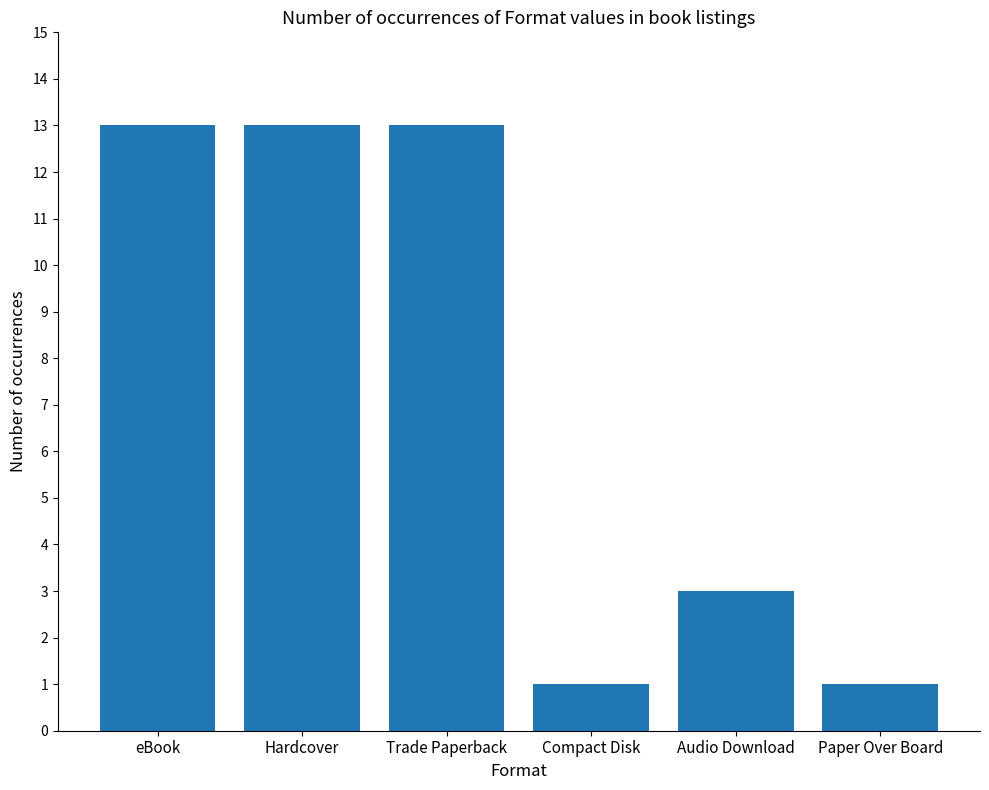

What position from the left is Compact Disk?

4